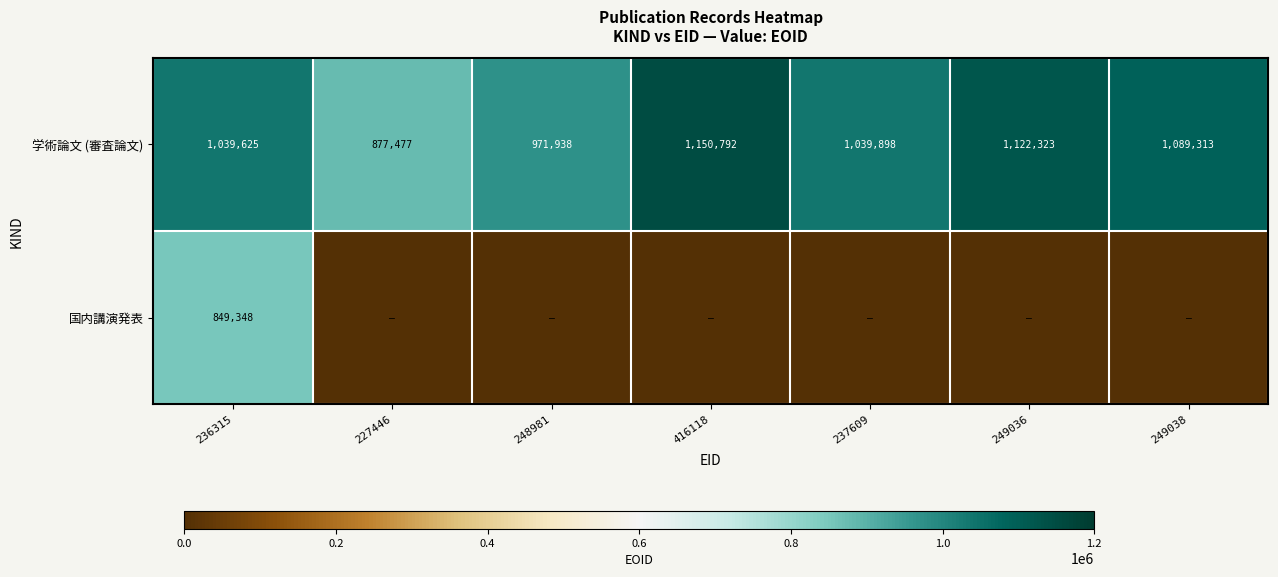

At which category does the chart reach its peak across all series?

416118